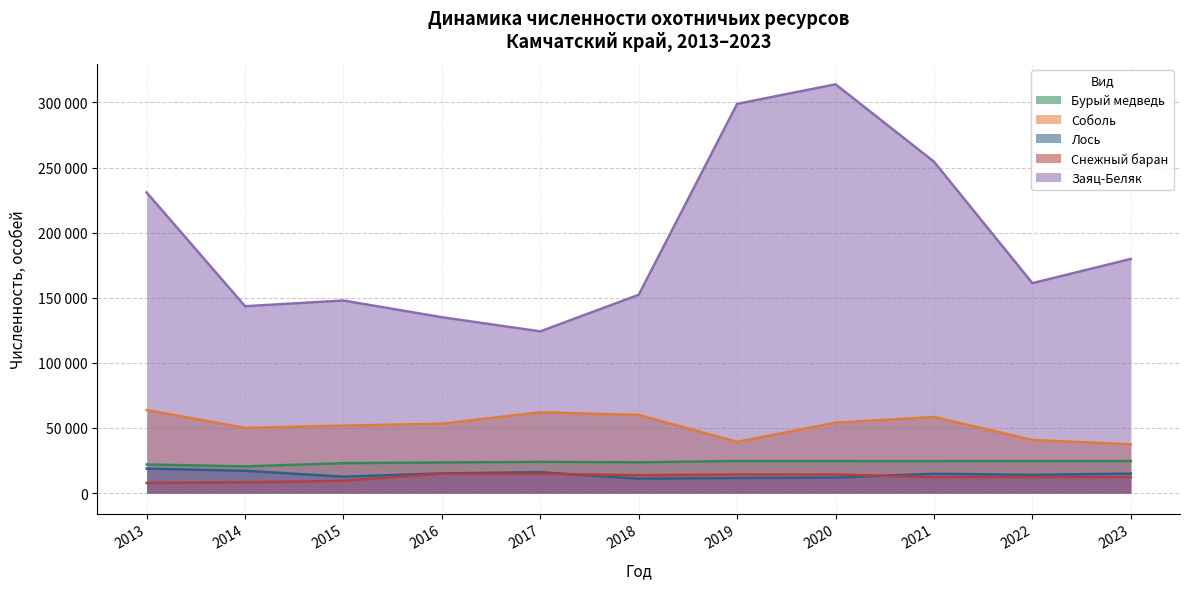

Is it true that Соболь equals 89024 at 2016?

False